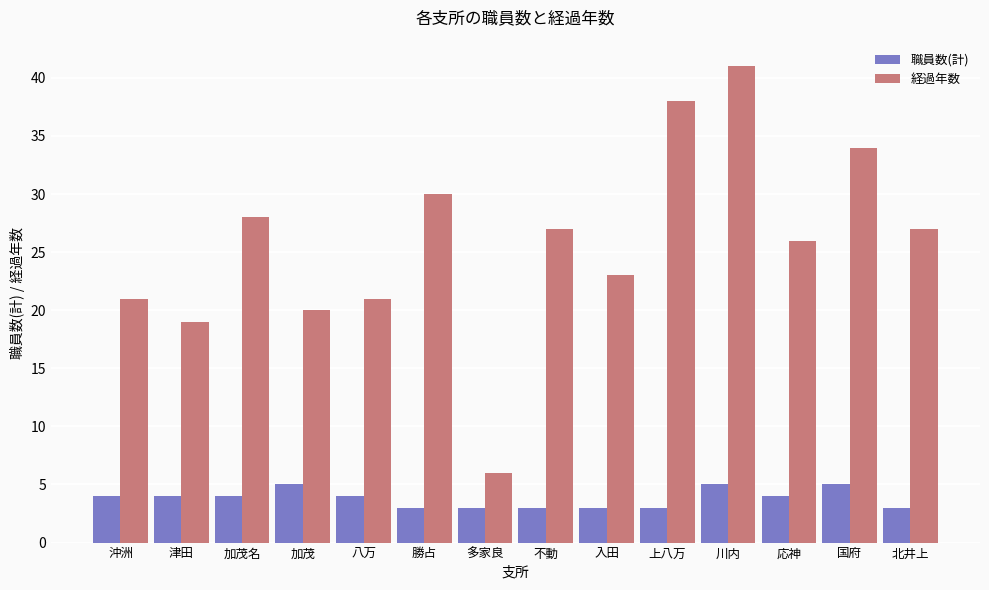

What is the spread (max minus min) of values at 八万?

17